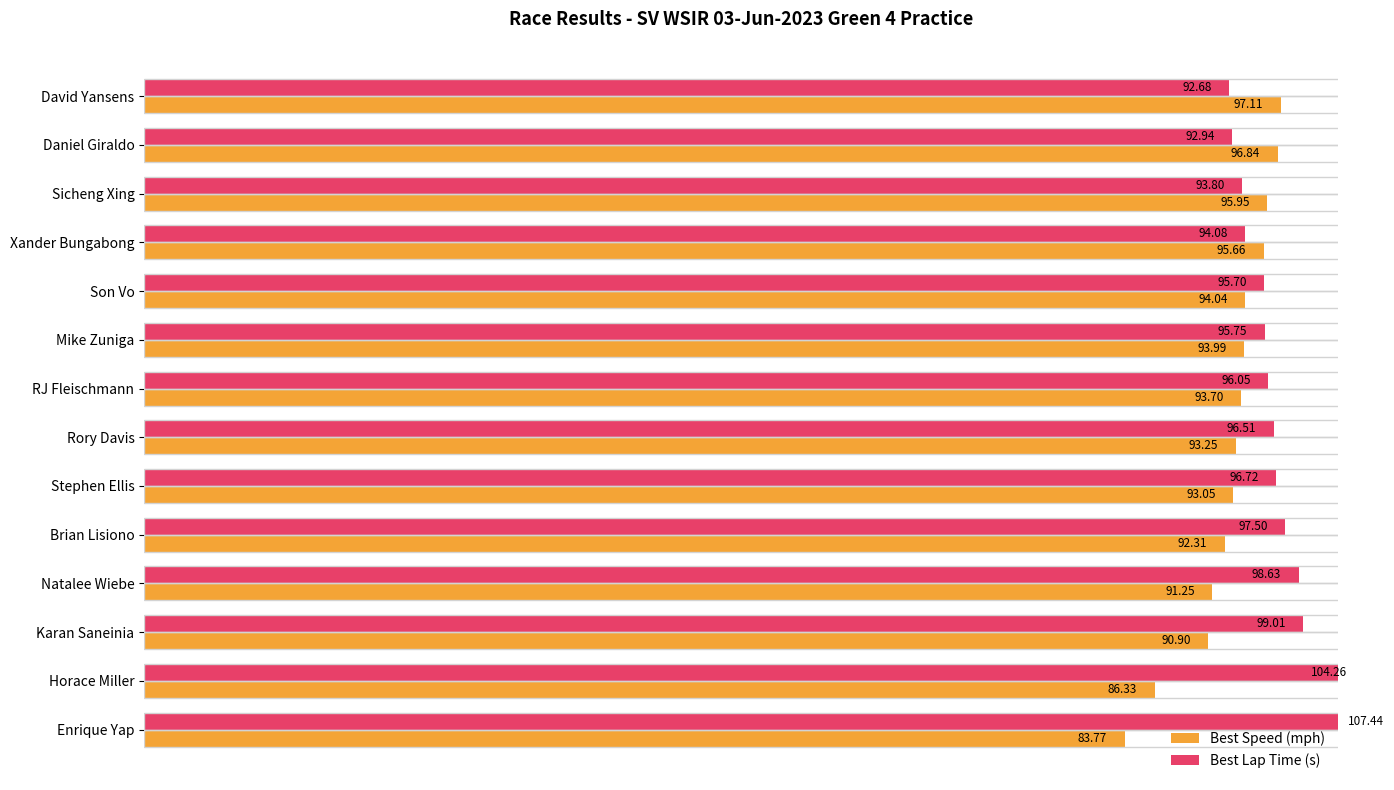

What value does the Best Speed (mph) series have at Stephen Ellis?

93.0